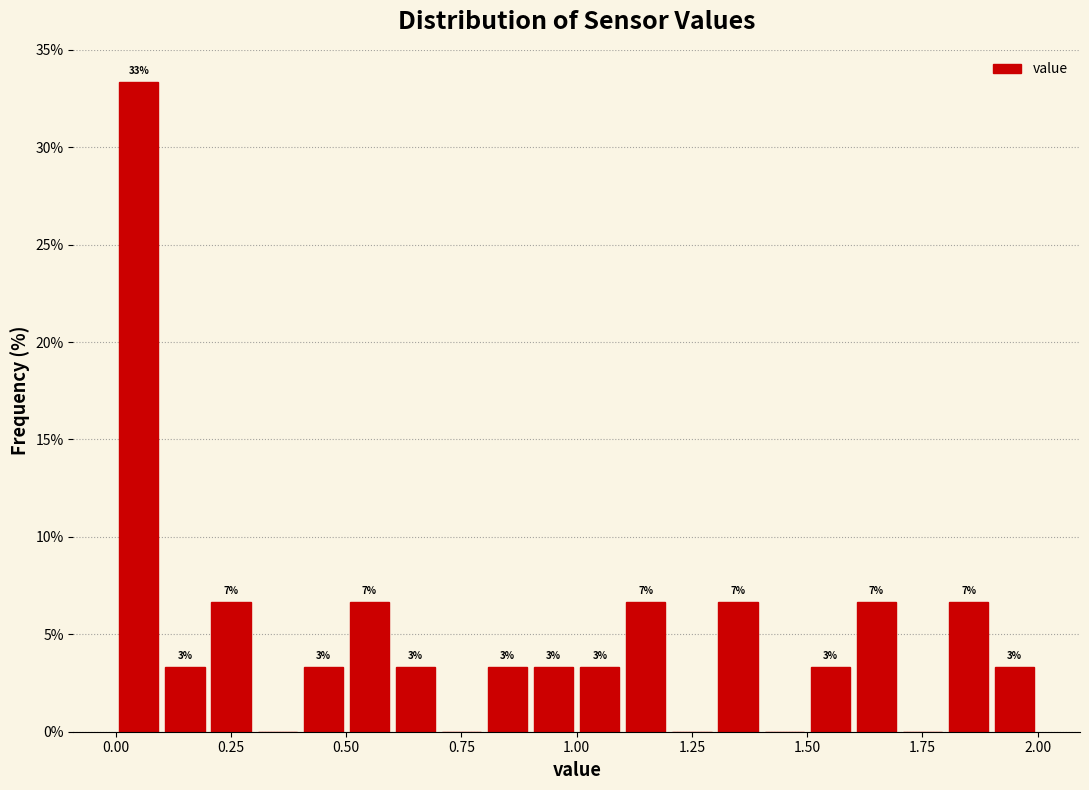

Read against the x-axis, roughly where is the centre of the tallest bar?

0.05